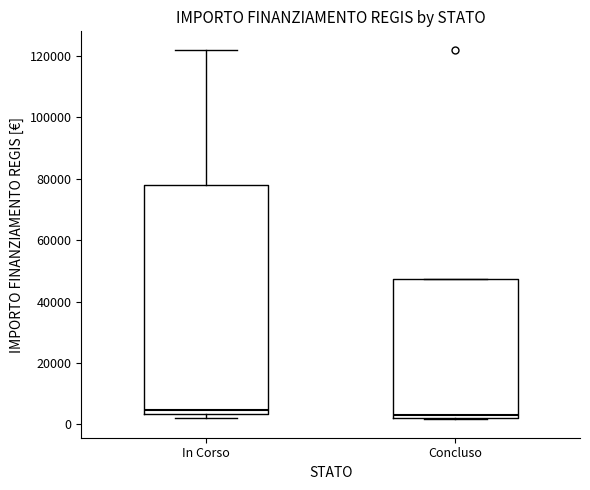

Where is the upper edge of the box for In Corso on the y-axis? The values are not printed on the chart, so give them approximately, as read against the axis.

78000